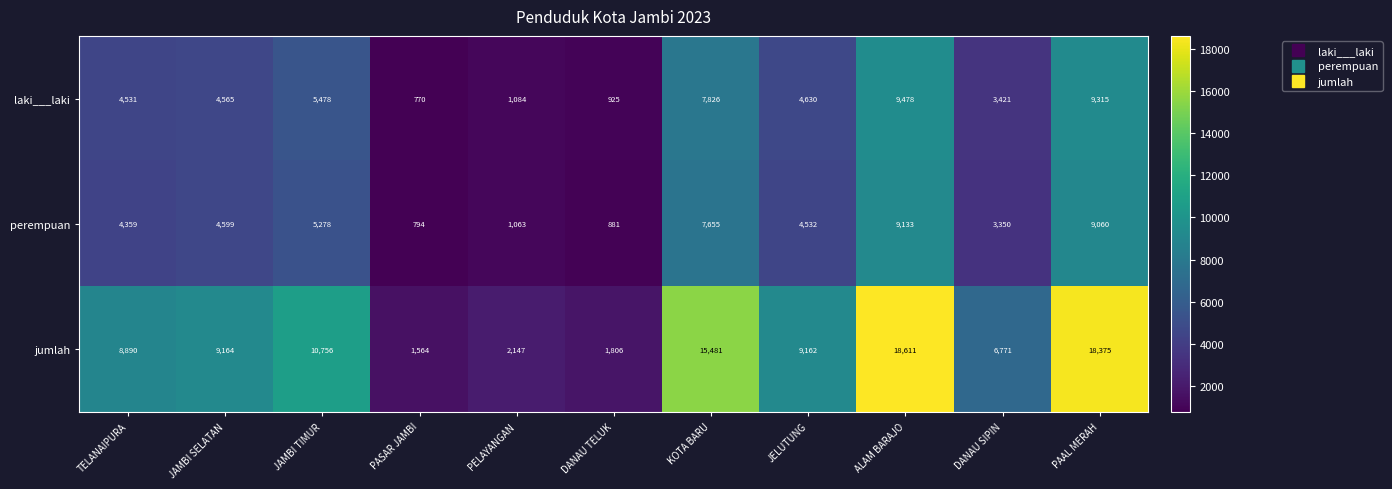

Which category has the highest value across all series?

ALAM BARAJO